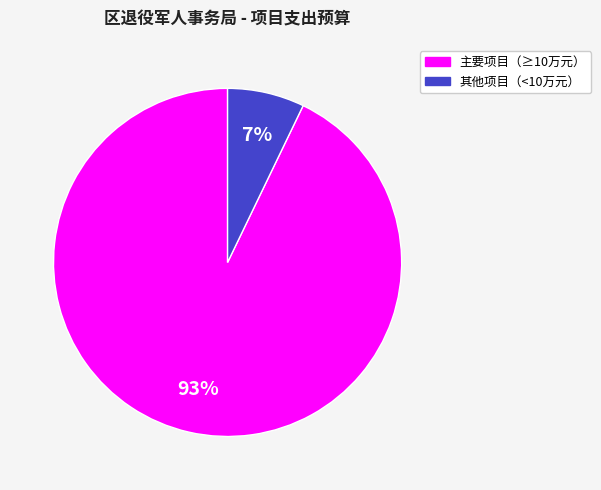

To the nearest percent, what is the difference between the largest and smallest slice percentages?

86%